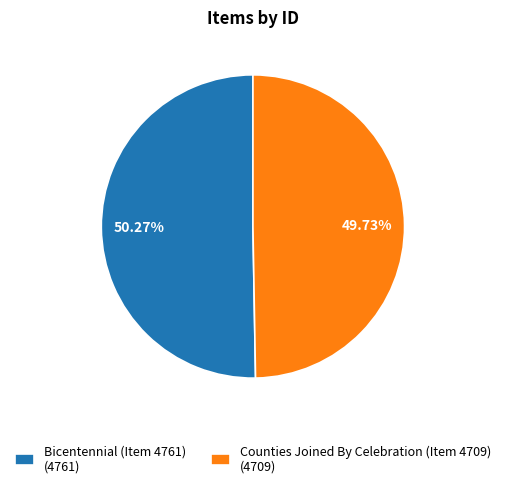

Which category has the smallest portion of the pie?

Counties Joined By Celebration (Item 4709)